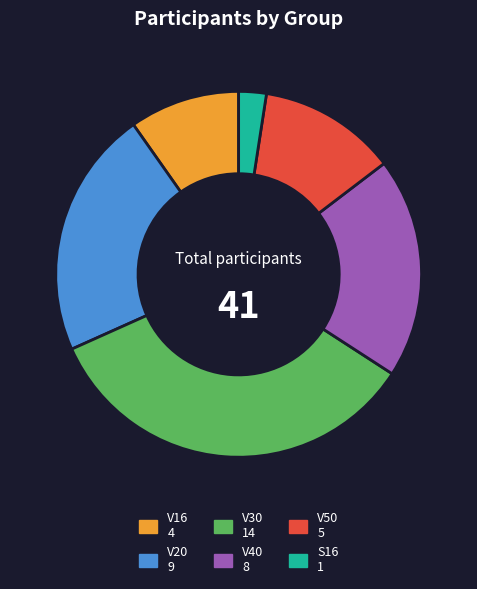

Is the sum of V20 and S16 greater than half?

No